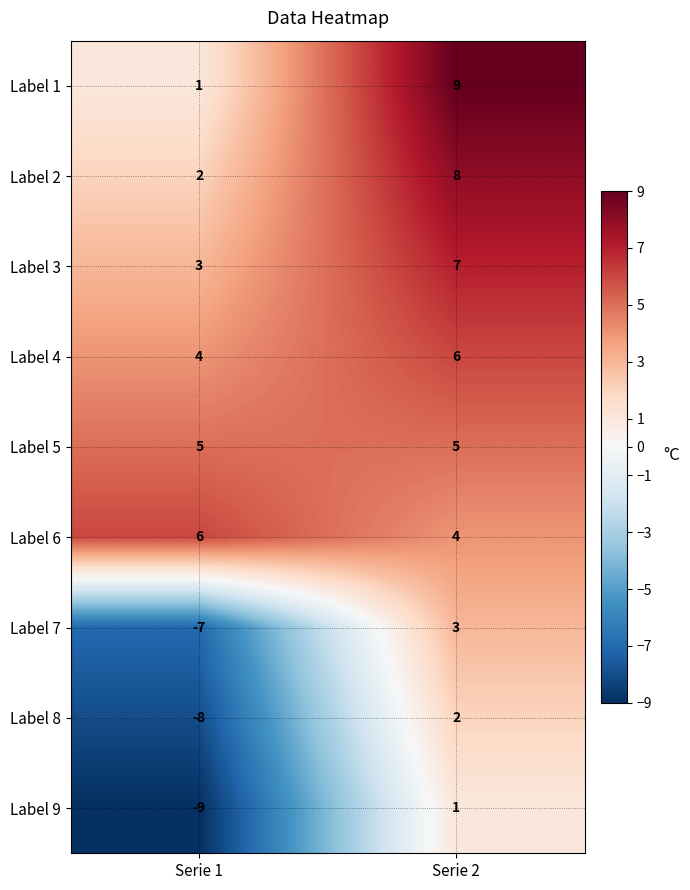

Reading left to right, list all the values displayed in this chart.

Label 1: Serie 1=1	Serie 2=9
Label 2: Serie 1=2	Serie 2=8
Label 3: Serie 1=3	Serie 2=7
Label 4: Serie 1=4	Serie 2=6
Label 5: Serie 1=5	Serie 2=5
Label 6: Serie 1=6	Serie 2=4
Label 7: Serie 1=-7	Serie 2=3
Label 8: Serie 1=-8	Serie 2=2
Label 9: Serie 1=-9	Serie 2=1